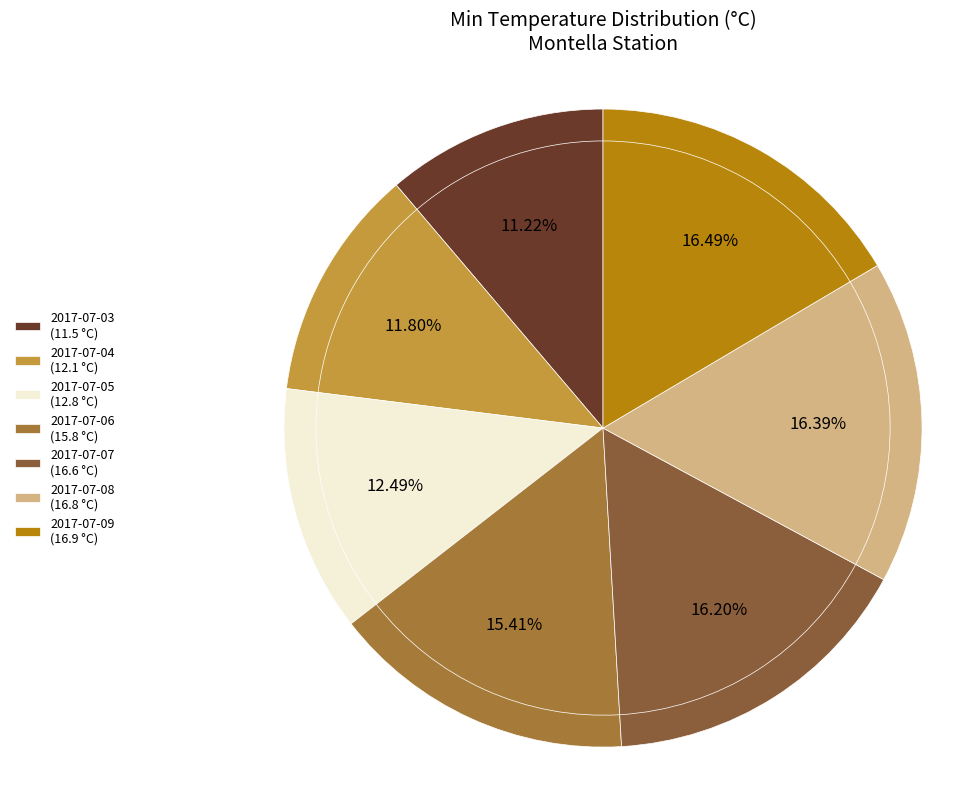

What is the total percentage of 2017-07-06 and 2017-07-09?

31.9%